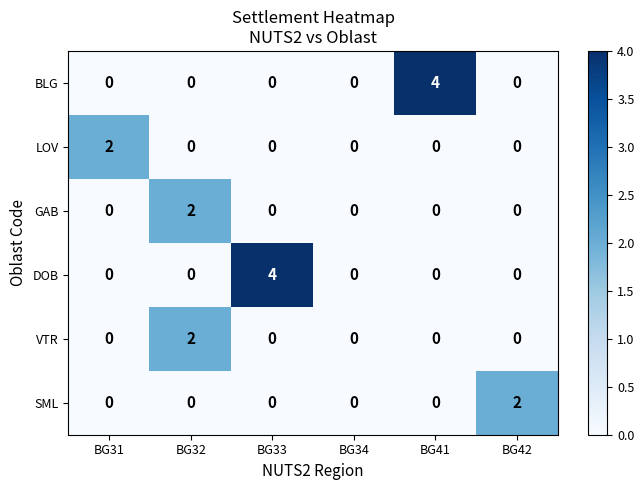

Between BG32 and BG33, which series saw the biggest shift?

DOB